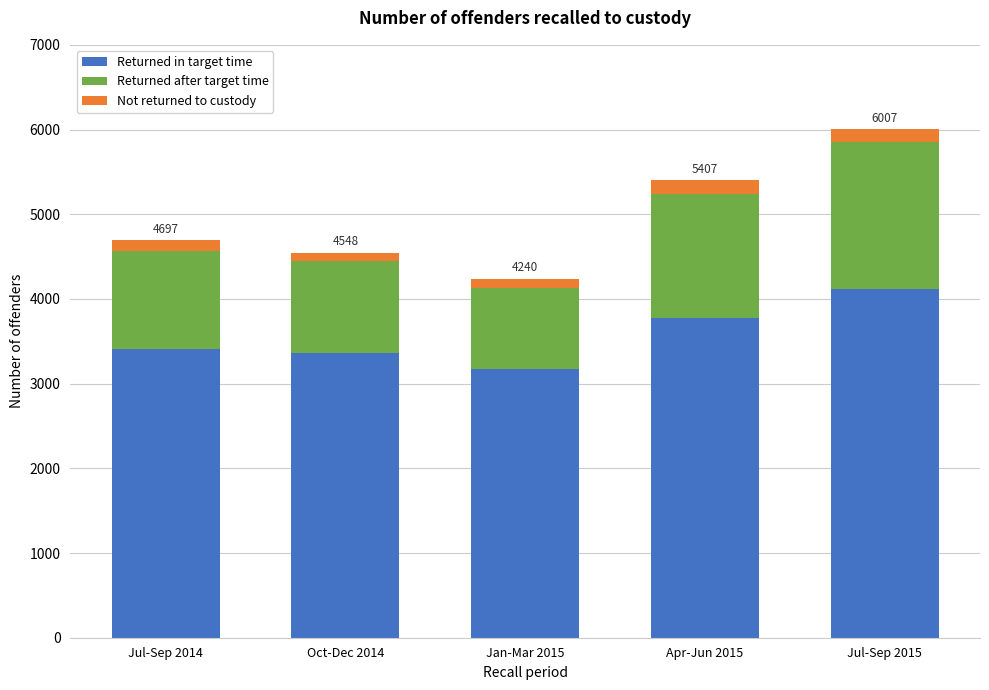

Reading left to right, list the values for the Returned in target time series.

Jul-Sep 2014=3406	Oct-Dec 2014=3357	Jan-Mar 2015=3177	Apr-Jun 2015=3776	Jul-Sep 2015=4123